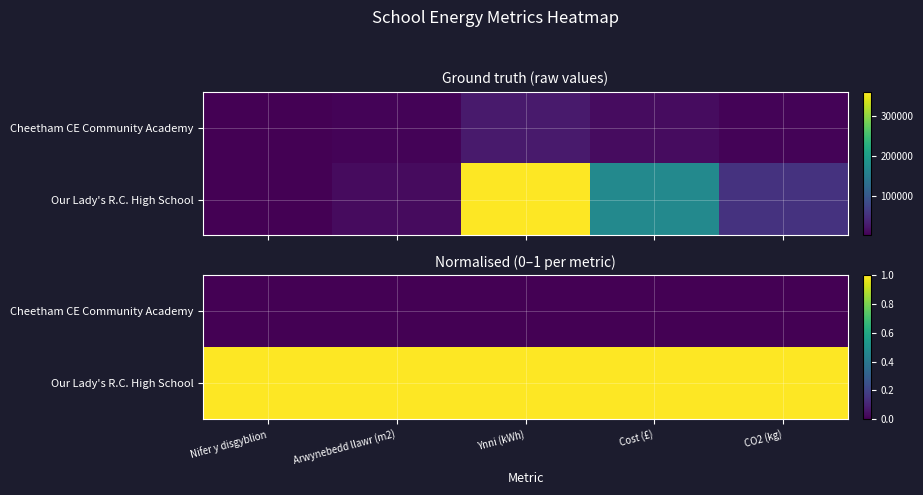

At Arwynebedd llawr (m2), list the series in order from smallest to largest.

Cheetham CE Community Academy, Our Lady's R.C. High School